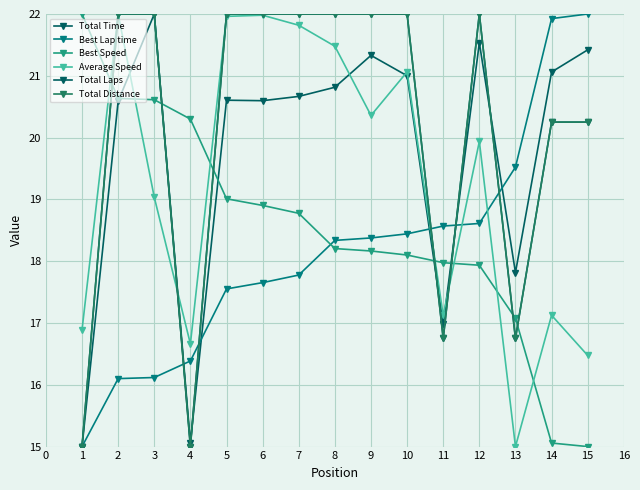

Is this an area chart (filled region under the line)?

No